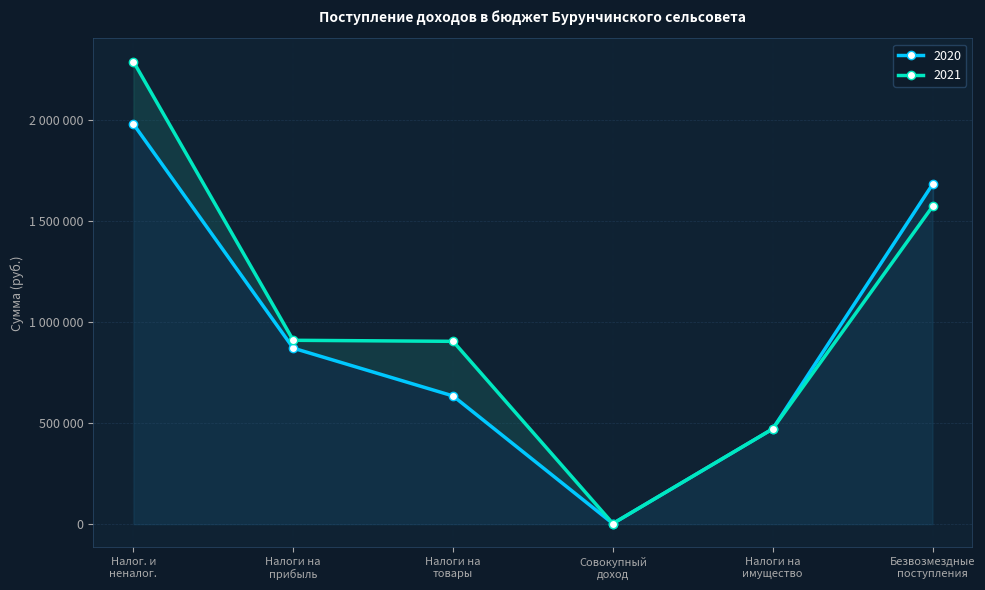

Reading left to right, list all the values displayed in this chart.

2020: 1982200	872000	635200	3000	472000	1683400
2021: 2291800	911000	905800	3000	472000	1573900